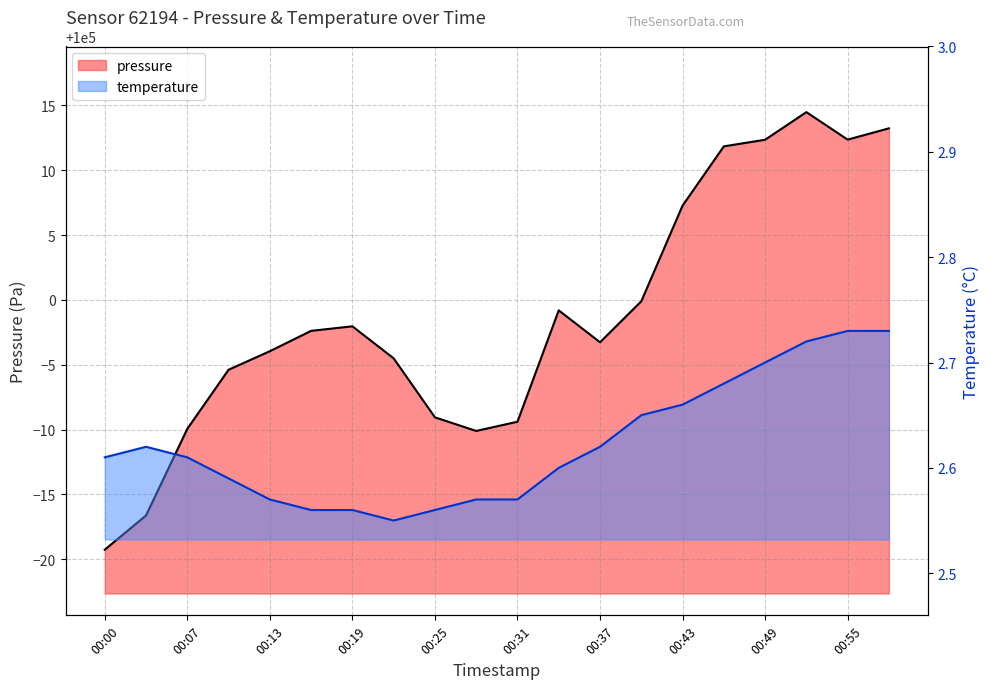

Rank the categories by temperature value from highest to lowest.

00:55, 00:58, 00:52, 00:49, 00:46, 00:43, 00:40, 00:04, 00:37, 00:00, 00:07, 00:34, 00:10, 00:13, 00:28, 00:31, 00:16, 00:19, 00:25, 00:22